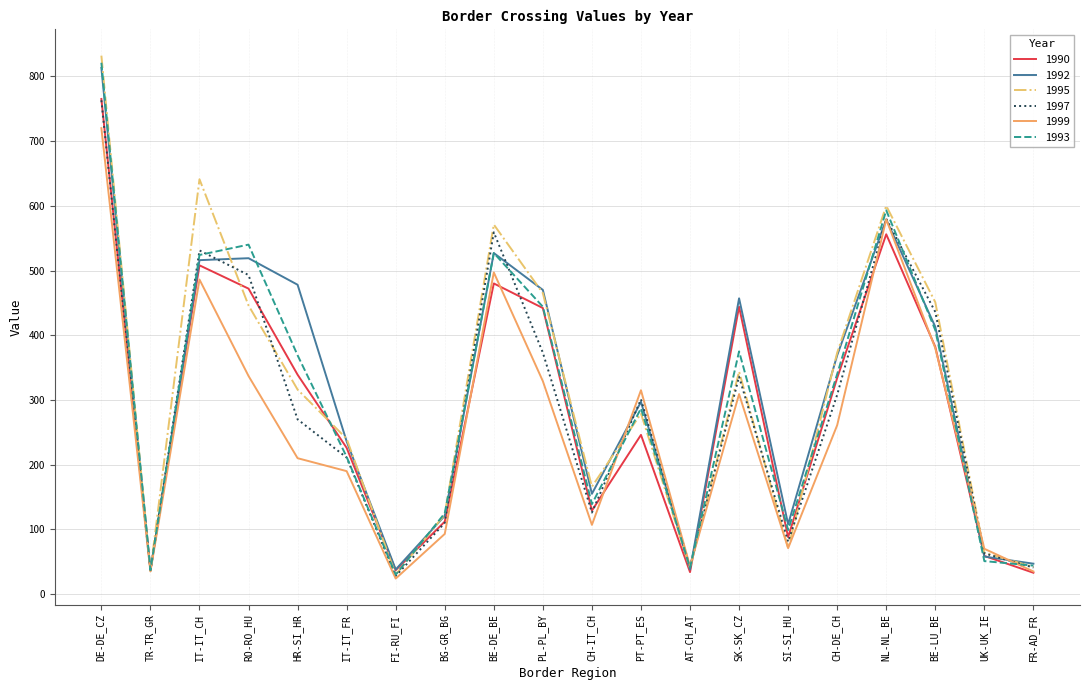

Is it true that 1995 equals 1290 at DE-DE_CZ?

False